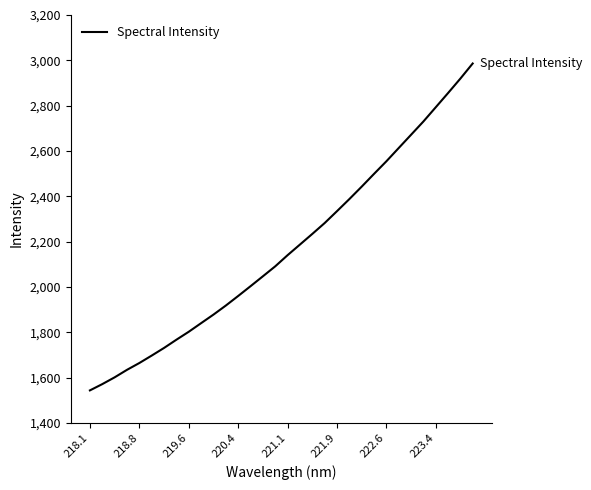

What is the difference between the maximum and minimum values?

1442.1